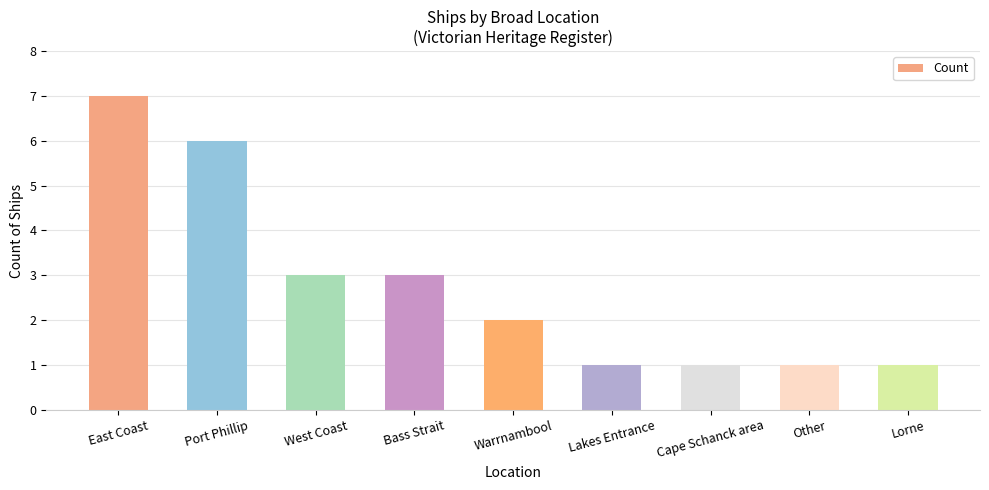

What is the sum of the values at West Coast and Warrnambool?

5